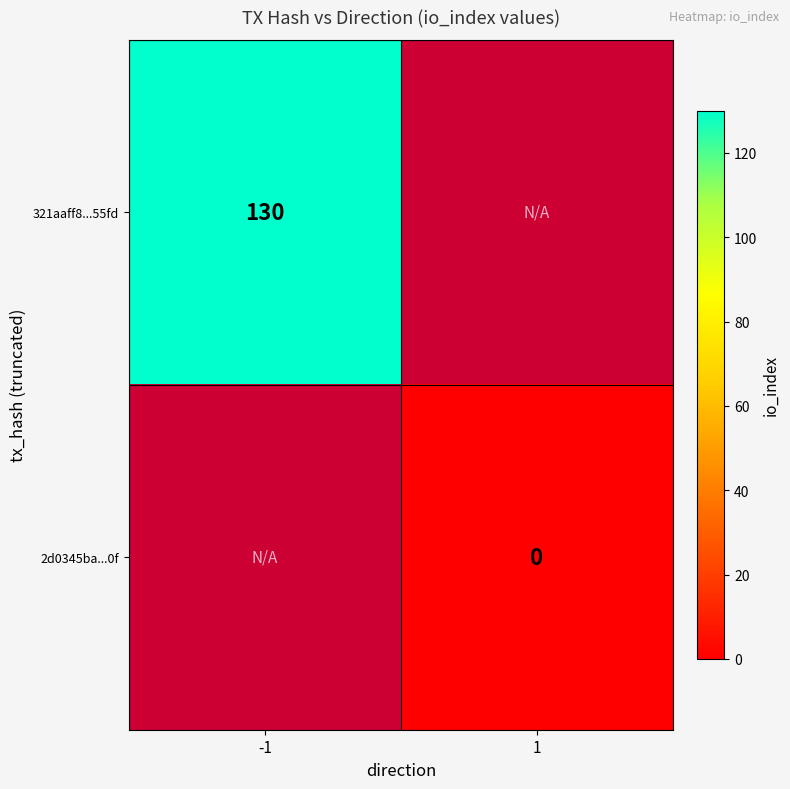

The 321aaff8...55fd series shows 63 at -1. True or false?

False